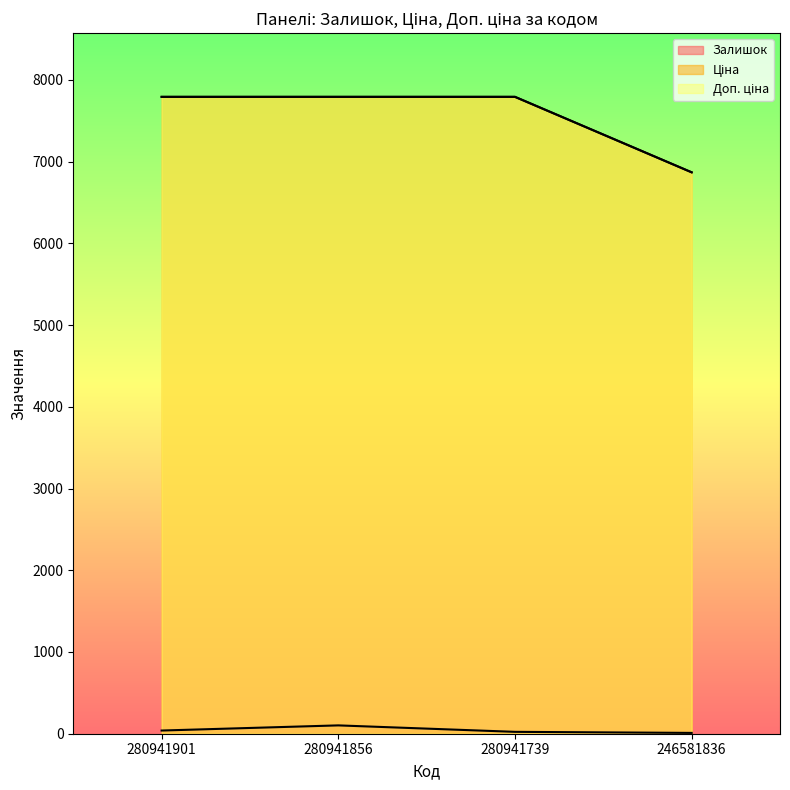

What is the smallest value displayed?

10.0